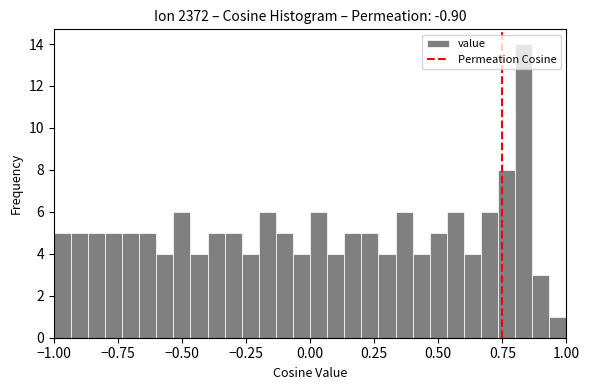

Around what value on the x-axis is the tallest bar? Give the approximate position of its centre, as read against the axis.

0.85